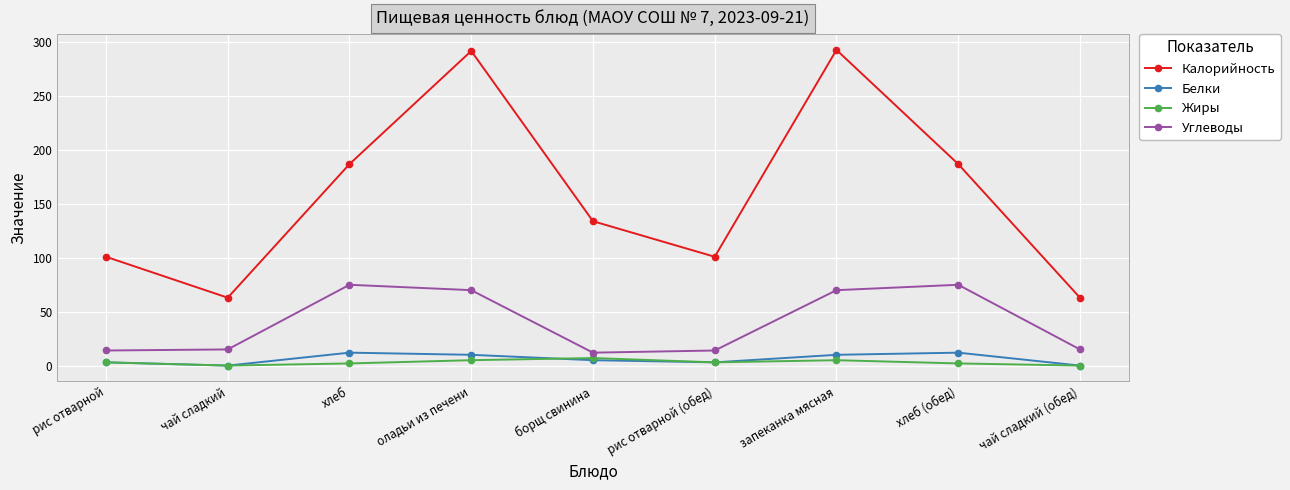

How many interior local peaks does the Калорийность series have?

2